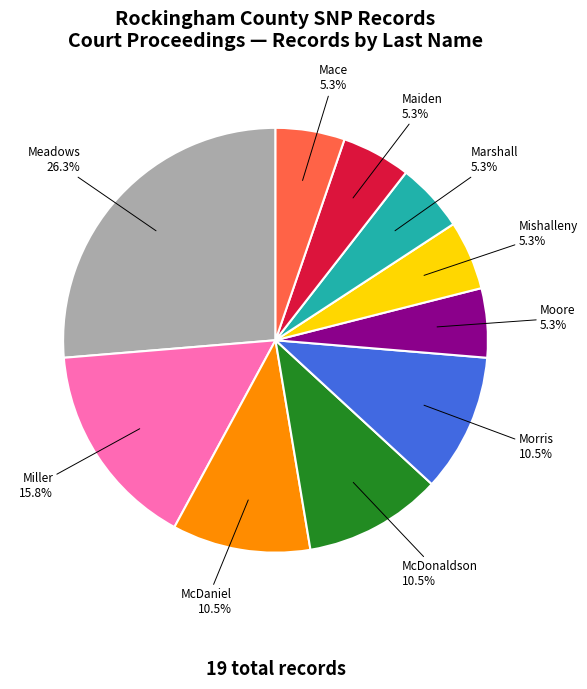

What portion of the pie excludes McDaniel?

89.5%